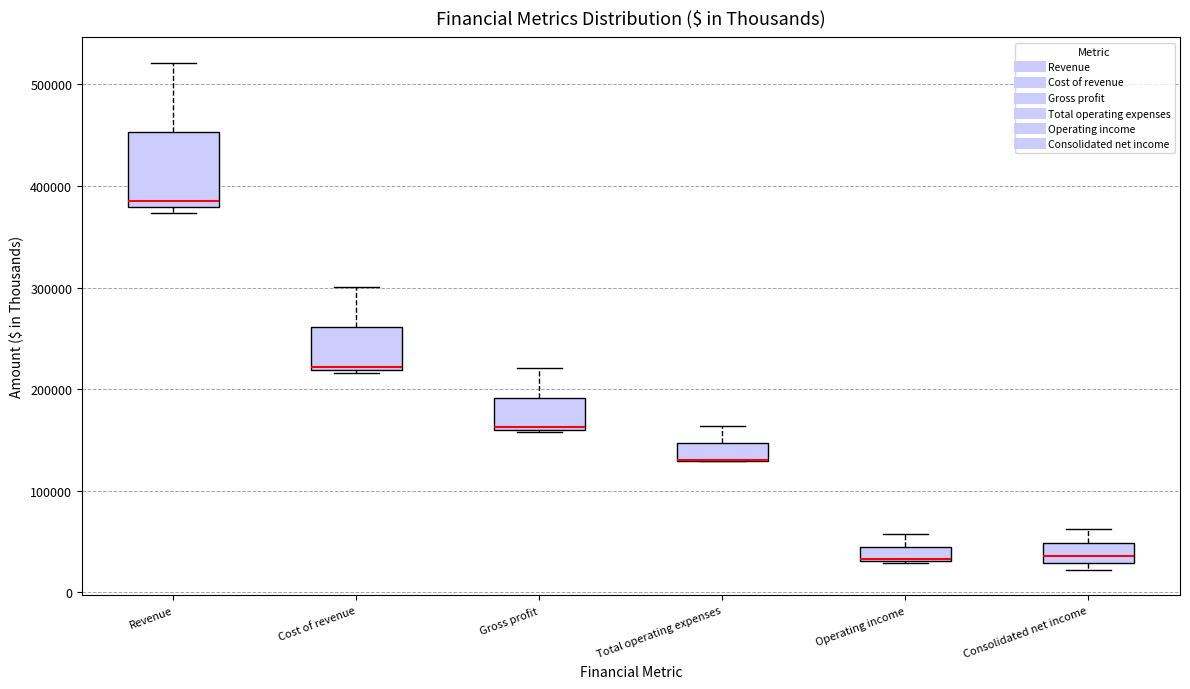

Where is the upper edge of the box for Operating income on the y-axis? The values are not printed on the chart, so give them approximately, as read against the axis.

40000